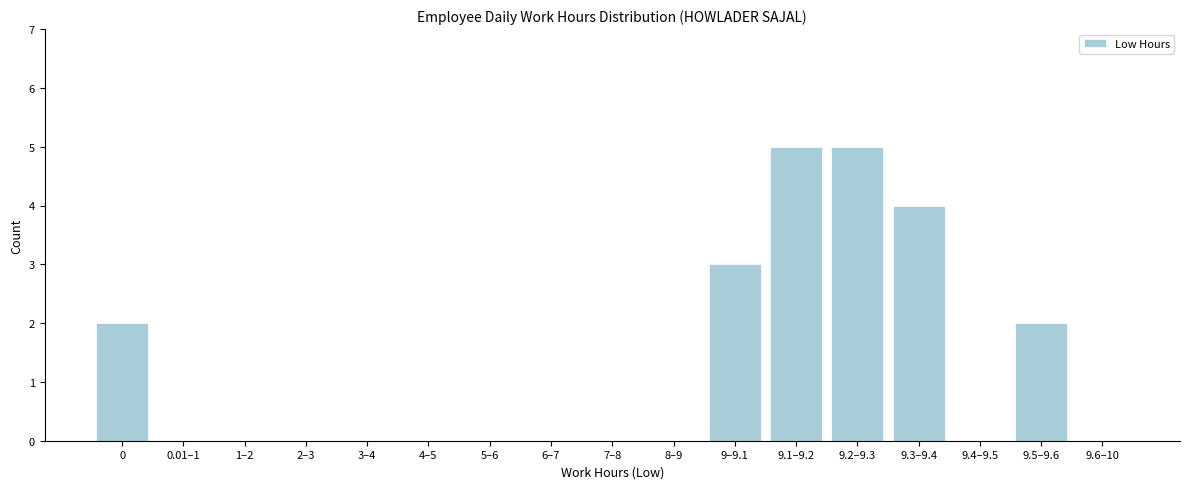

Reading right to left, transcribe all the data shown in this chart.

9.6–10=0	9.5–9.6=2	9.4–9.5=0	9.3–9.4=4	9.2–9.3=5	9.1–9.2=5	9–9.1=3	8–9=0	7–8=0	6–7=0	5–6=0	4–5=0	3–4=0	2–3=0	1–2=0	0.01–1=0	0=2